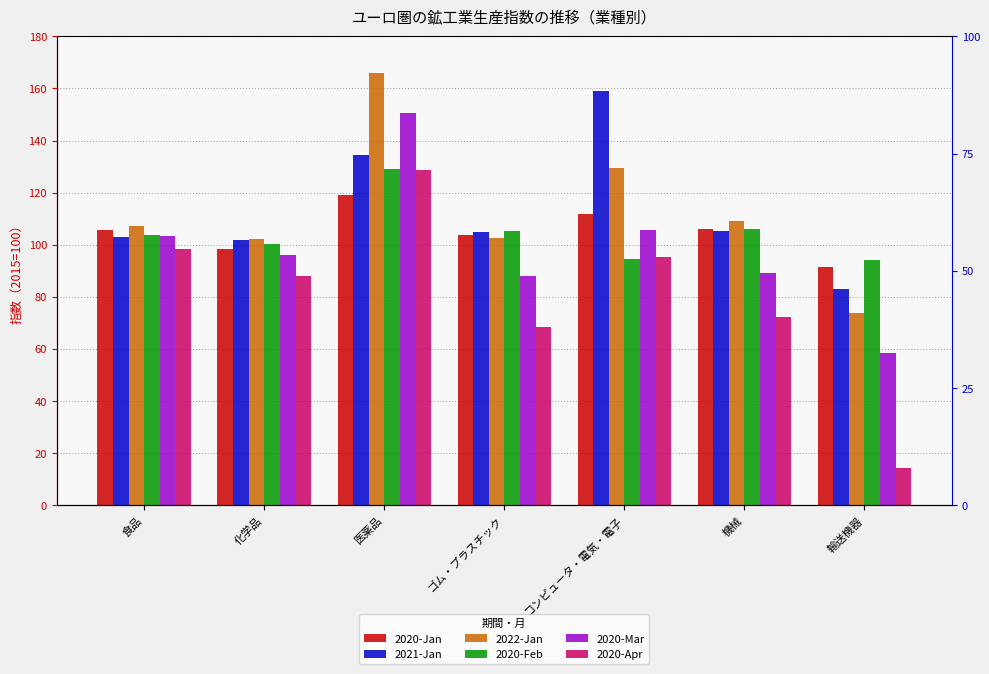

Rank the categories by 2020-Mar value from highest to lowest.

医薬品, コンピュータ・電気・電子, 食品, 化学品, 機械, ゴム・プラスチック, 輸送機器